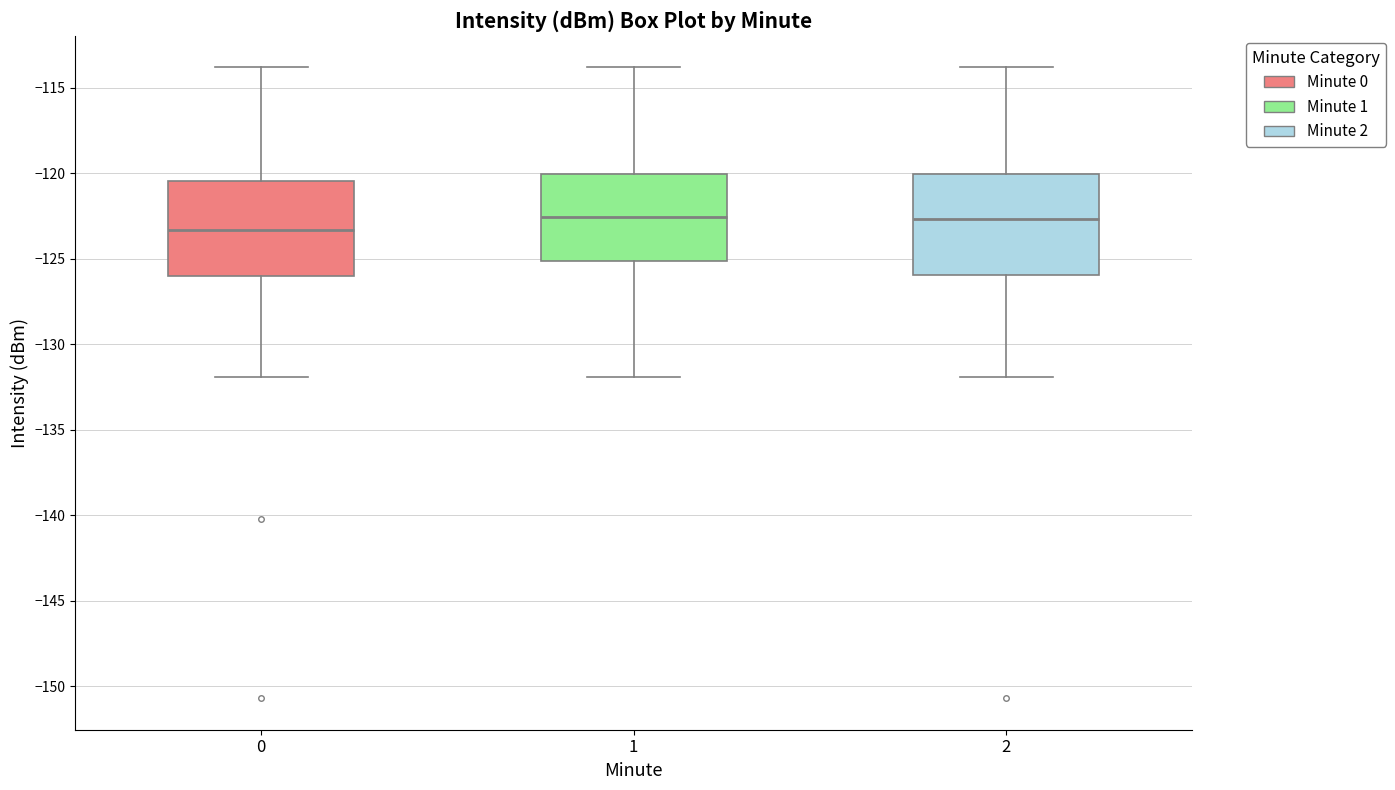

Reading left to right, transcribe this box plot: for each box, give where its median line is, the range the box spans, and where its two whiskers end, as read against the y-axis. The values are not printed on the chart, so give them approximately, as read against the axis.

0: median -123.5, box -126.0 to -120.5, whiskers -132.0 to -114.0
1: median -122.5, box -125.0 to -120.0, whiskers -132.0 to -114.0
2: median -122.5, box -126.0 to -120.0, whiskers -132.0 to -114.0